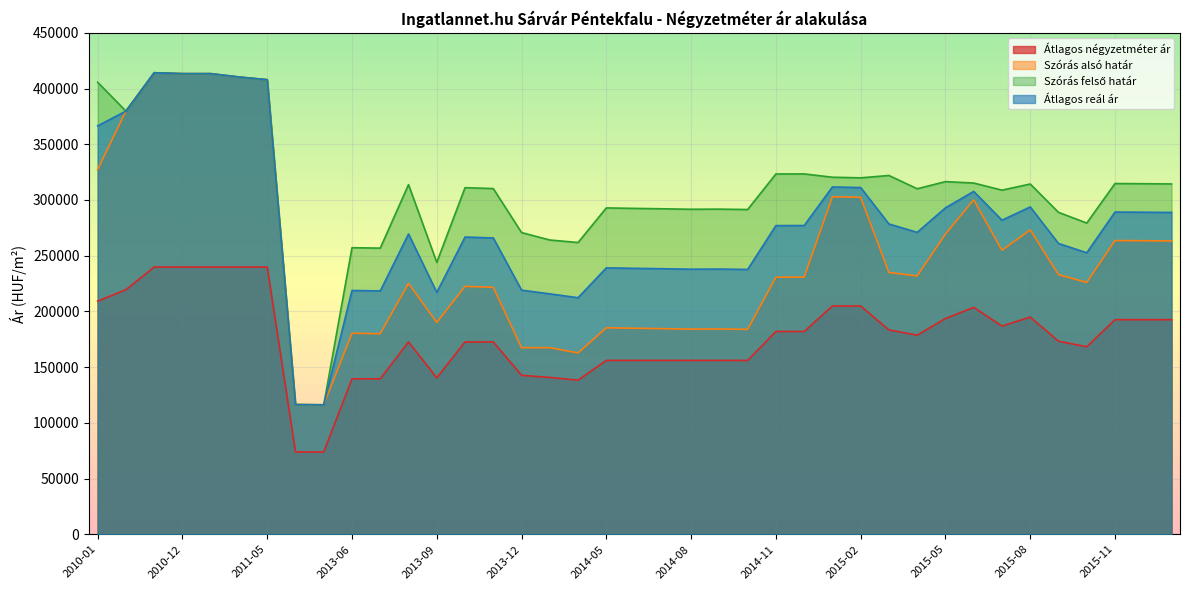

At which label is Átlagos négyzetméter ár closest to 156875?

2014-05